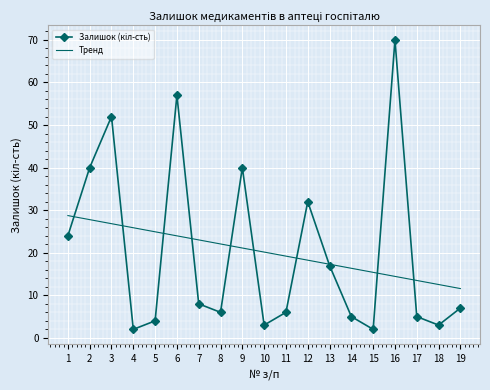

Is it true that Тренд equals 13.3 at 5?

False